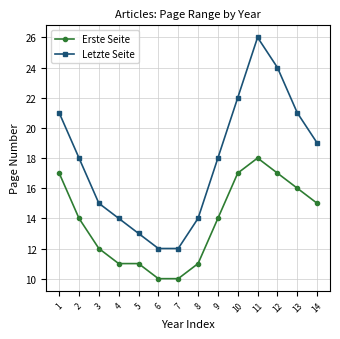

Reading right to left, list all the values displayed in this chart.

Erste Seite: 15	16	17	18	17	14	11	10	10	11	11	12	14	17
Letzte Seite: 19	21	24	26	22	18	14	12	12	13	14	15	18	21